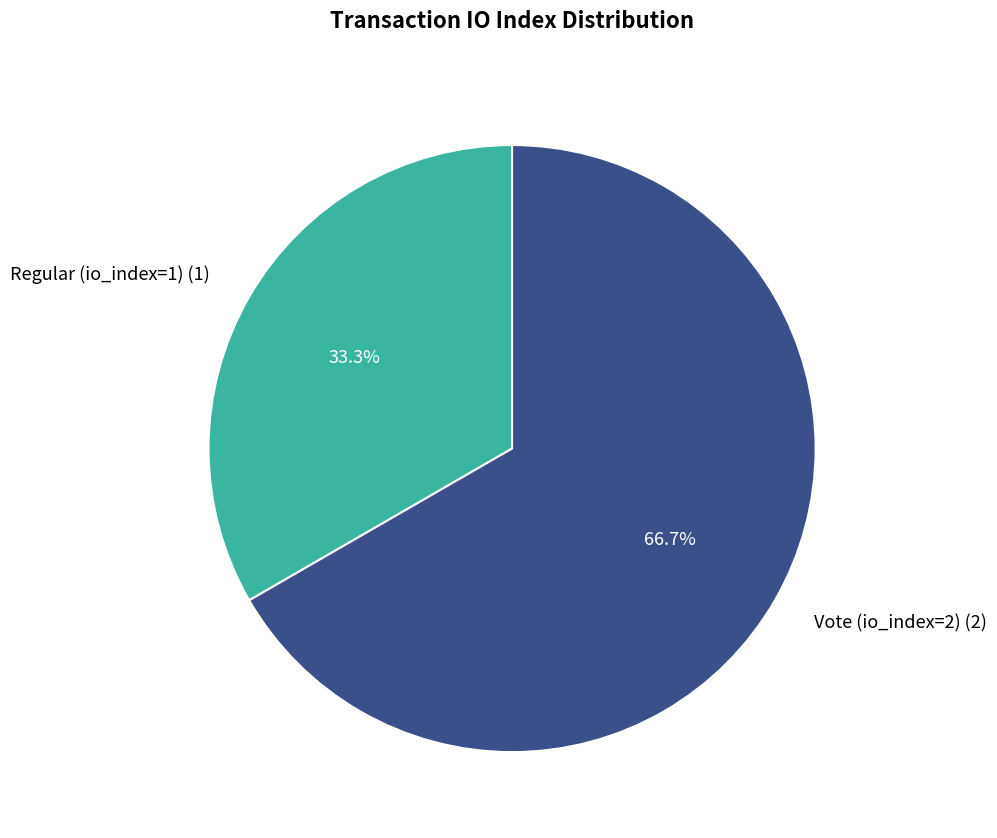

What is the largest slice in the pie chart?

Vote (io_index=2)